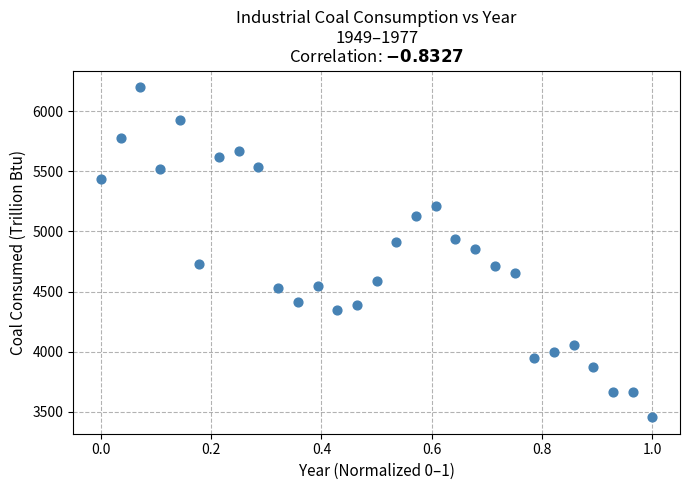

What is the range of X values (max minus min)?

1.0